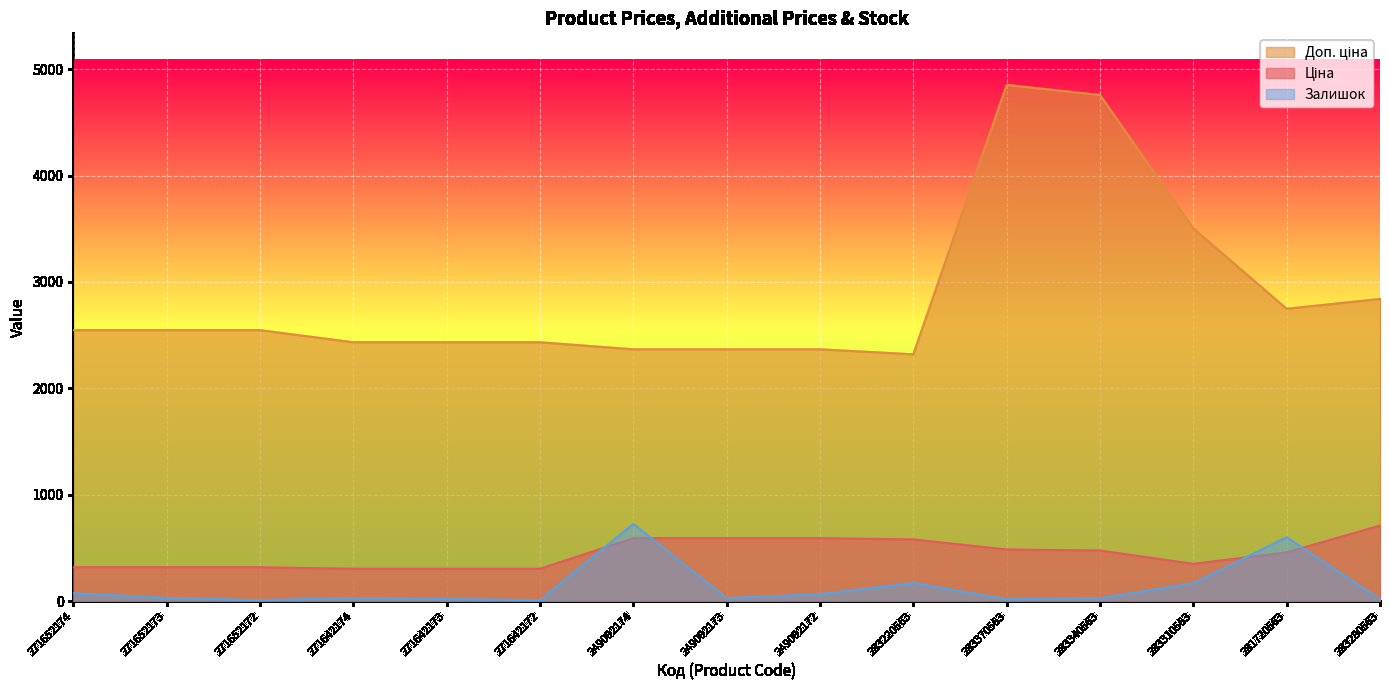

Does the chart display data point markers on the line(s)?

No